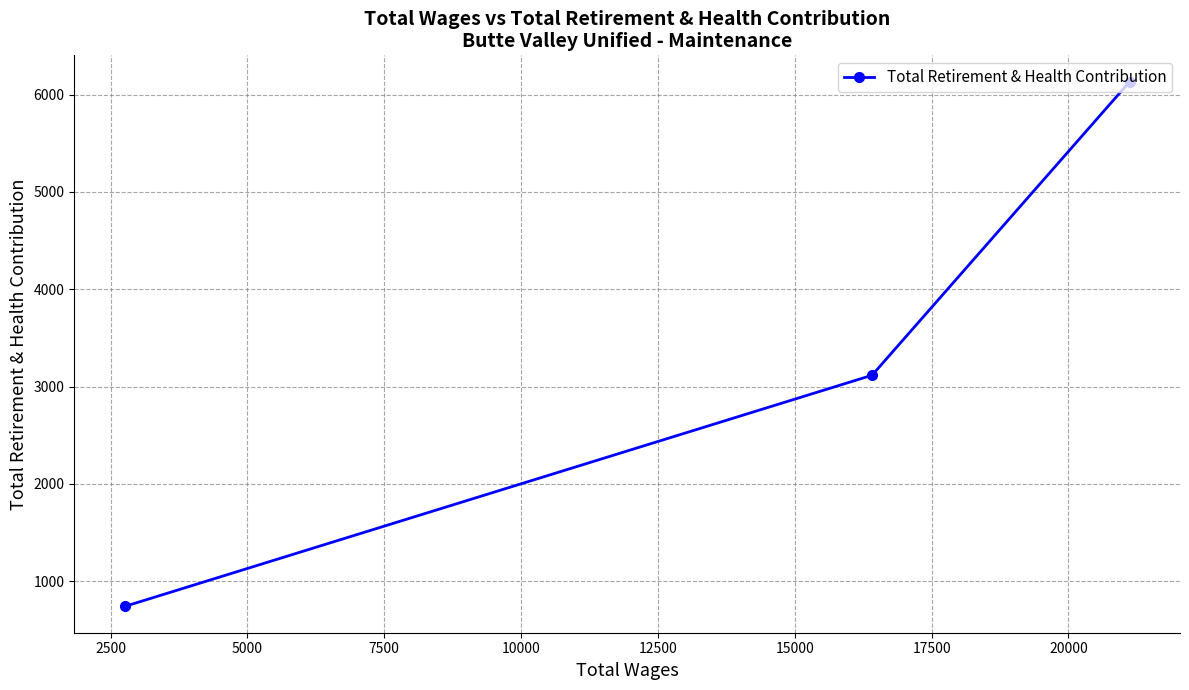

What is the maximum value shown in the chart?

6133